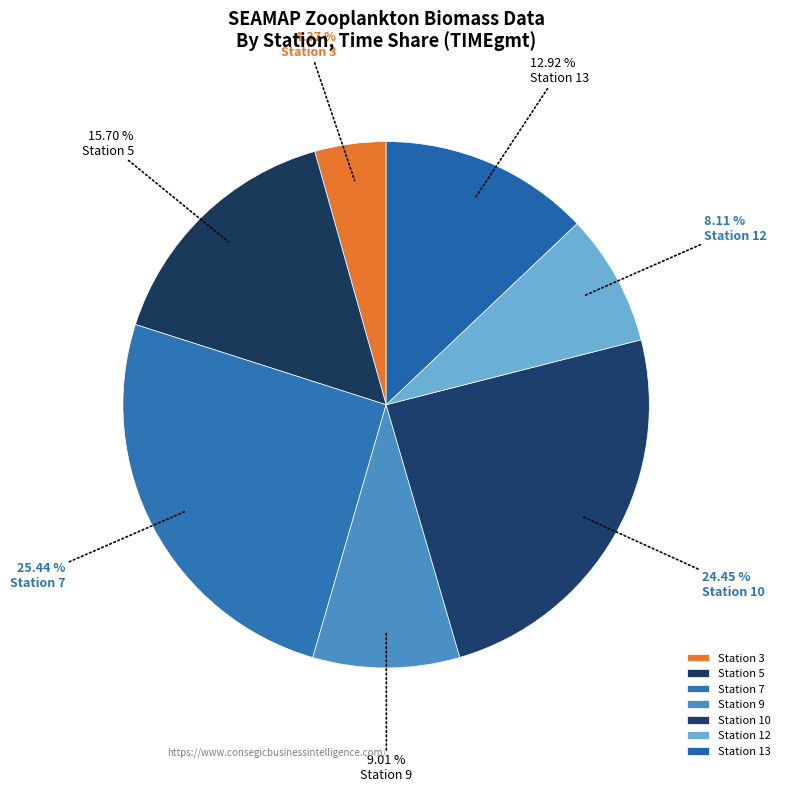

What percentage is the Station 7 slice, to the nearest percent?

25%